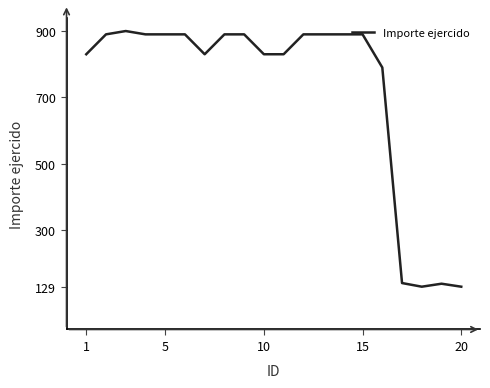

What is the minimum value shown in the chart?

129